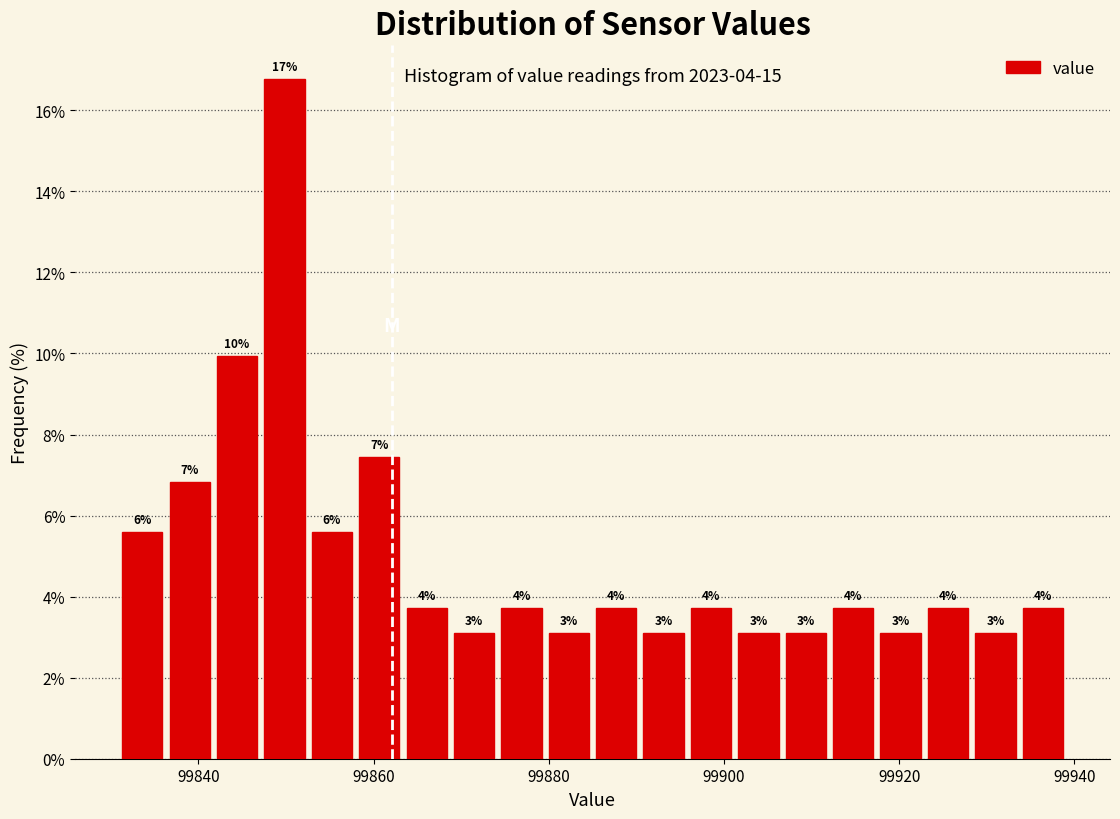

Around what value on the x-axis is the tallest bar? Give the approximate position of its centre, as read against the axis.

99850